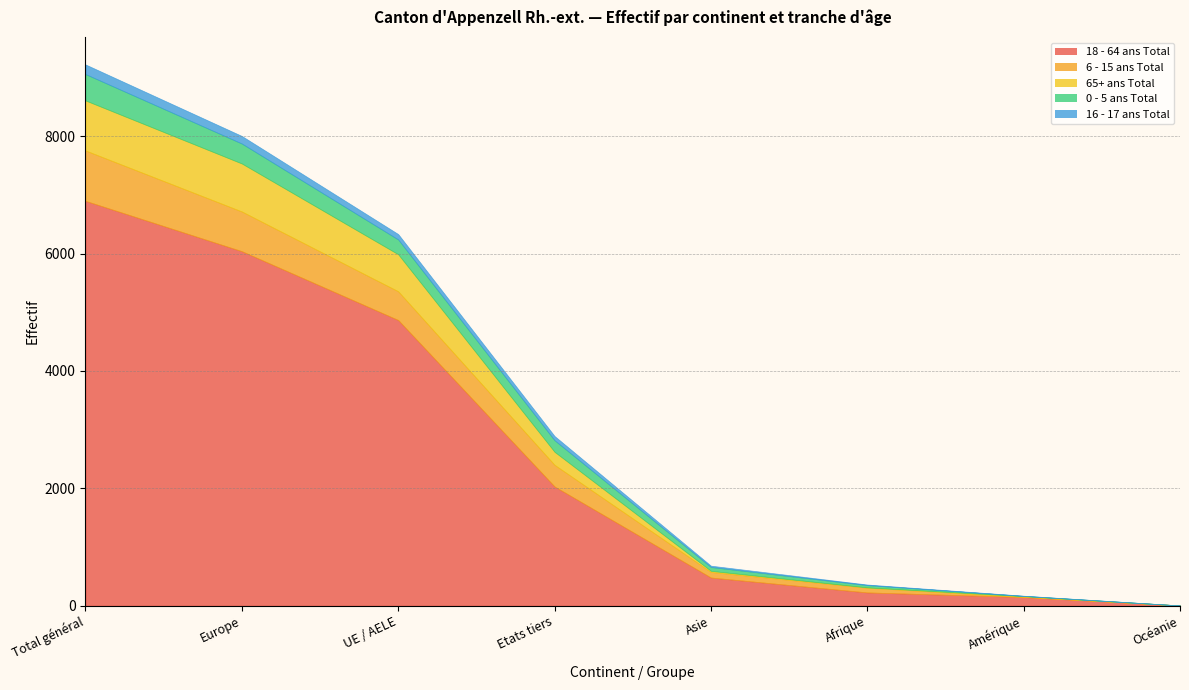

What is the total value across all series at UE / AELE?

6333